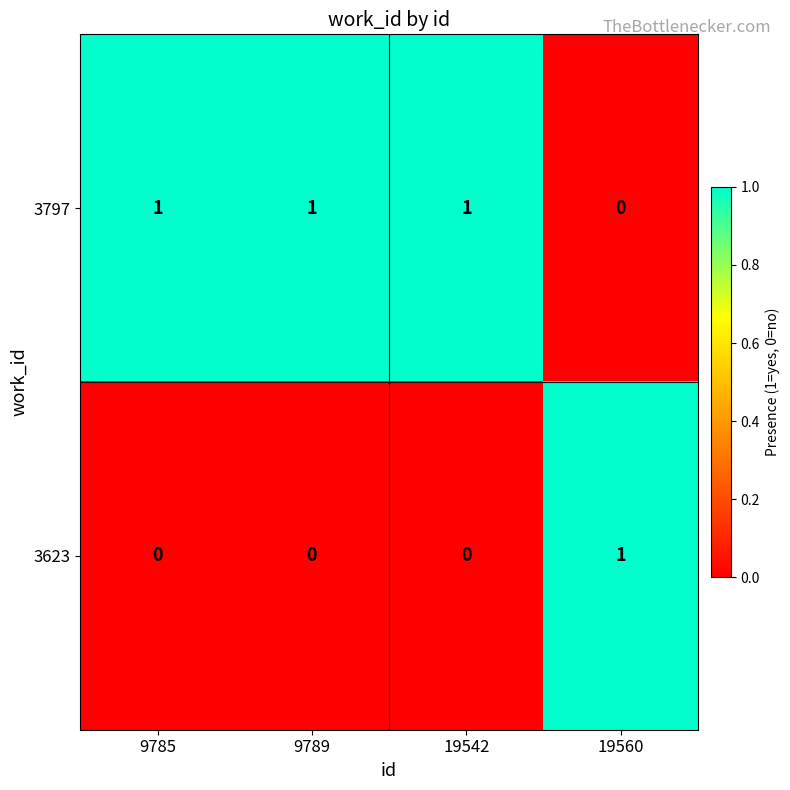

What is the sum of all 3797 values?

3